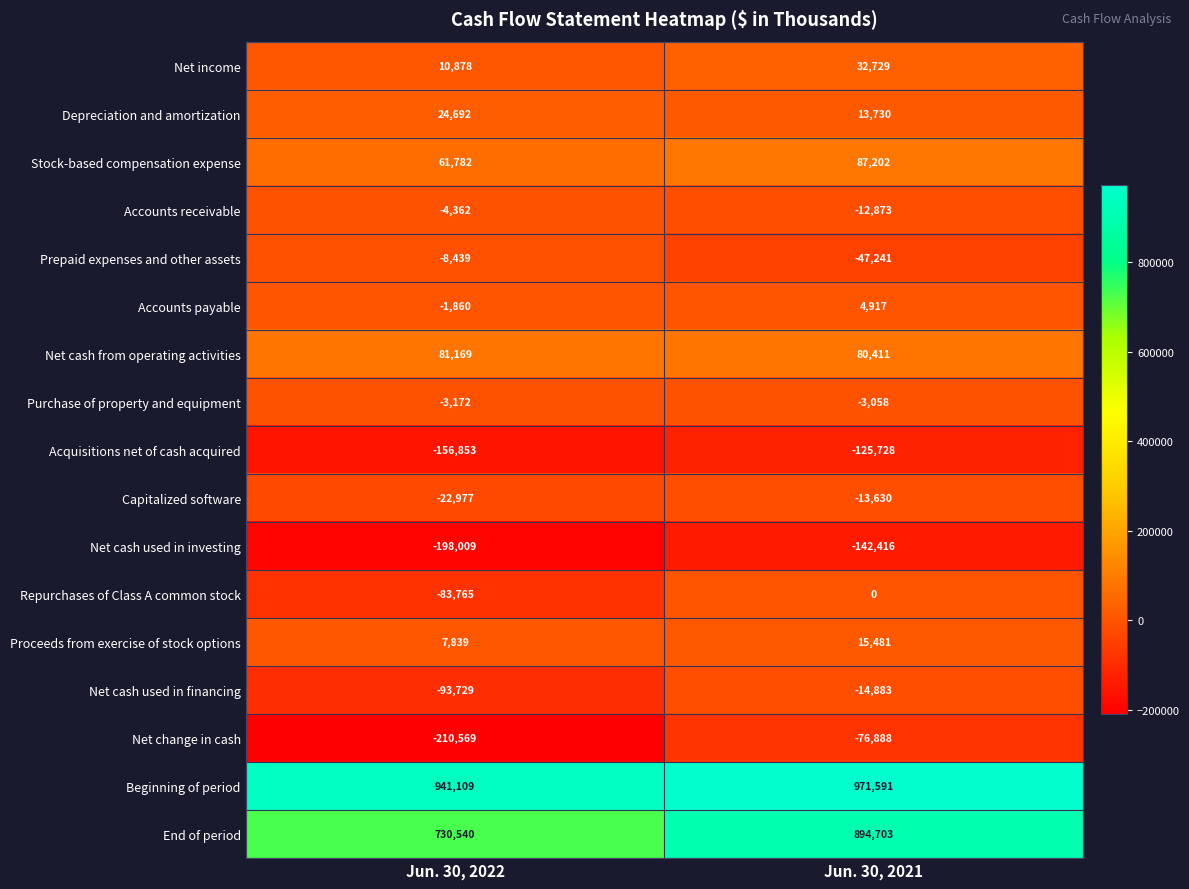

Which series has the widest spread of values?

End of period